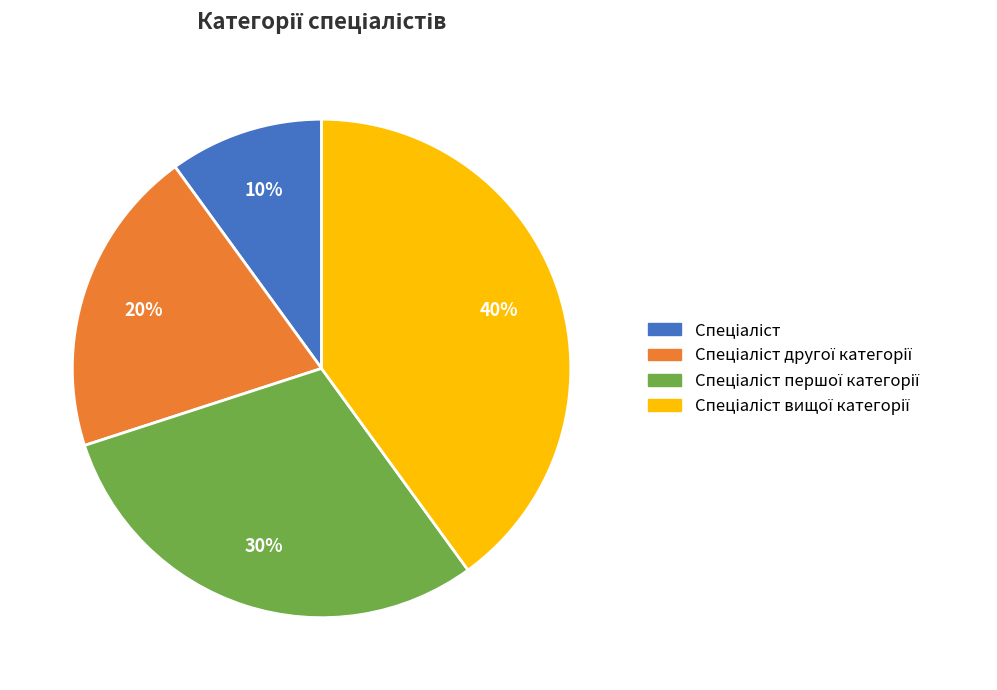

To the nearest percent, what is the difference between the largest and smallest slice percentages?

30%